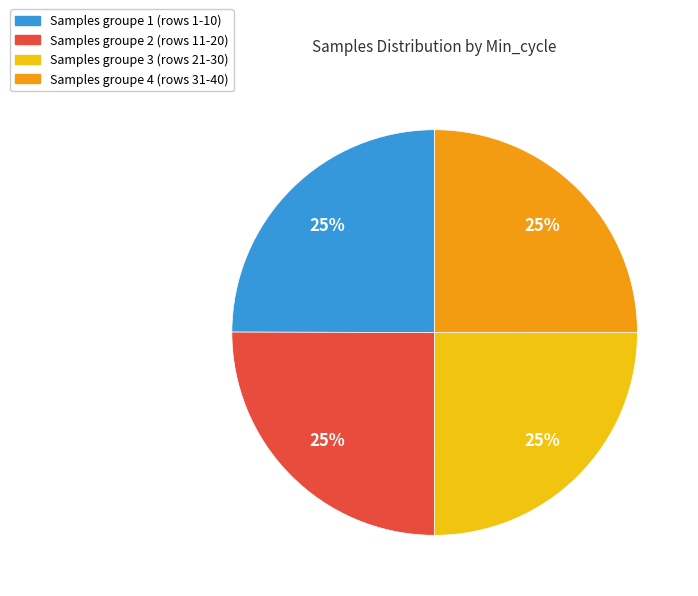

Is Samples groupe 2 (rows 11-20) the majority of the pie?

No